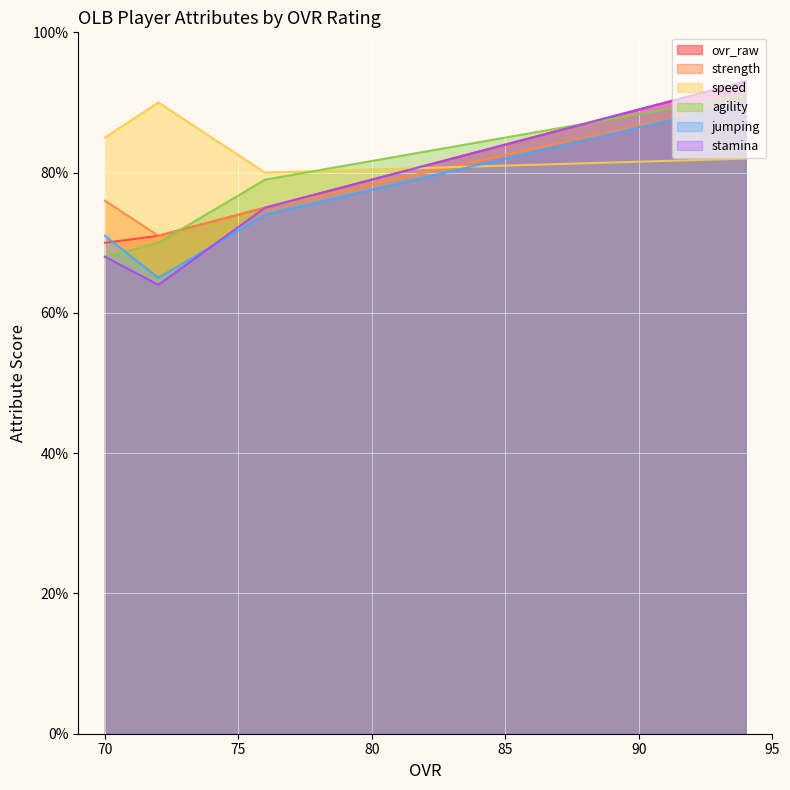

What is the sum of all ovr_raw values?

309